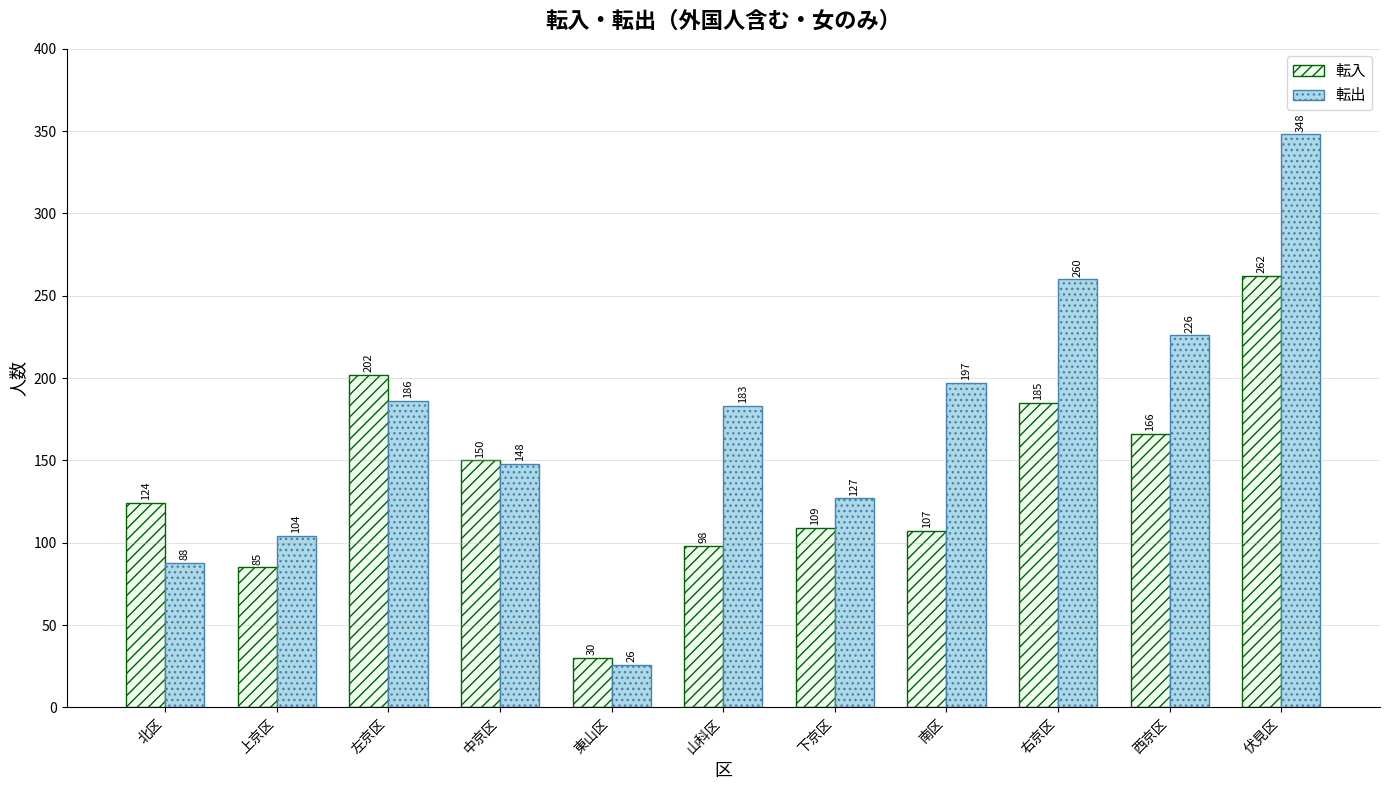

What are all the series names shown in the legend?

転入, 転出